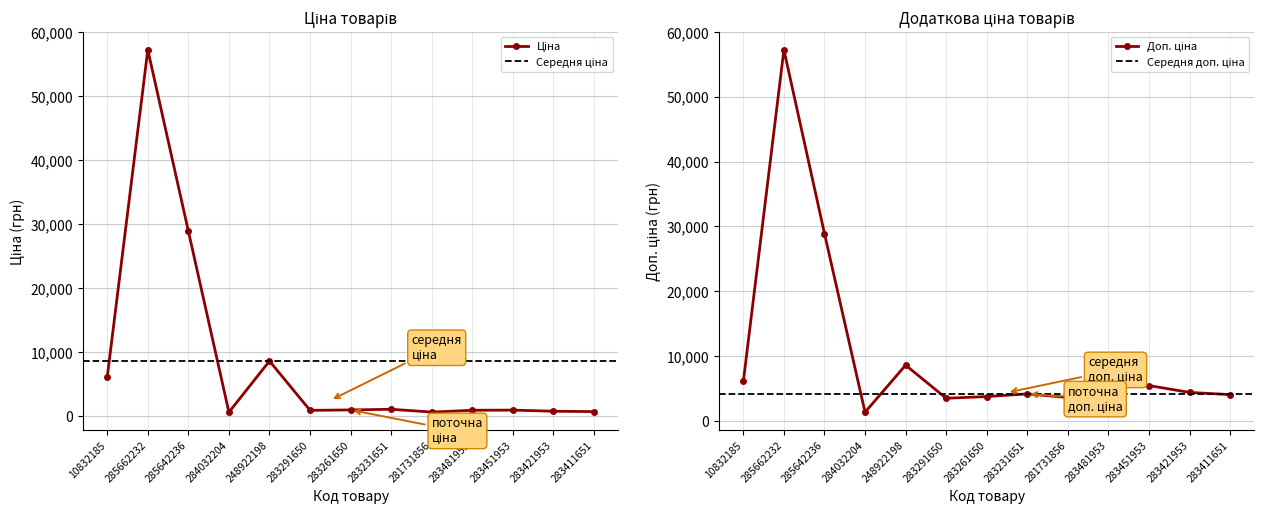

Which has a higher value, 281731856 or 283411651?

283411651